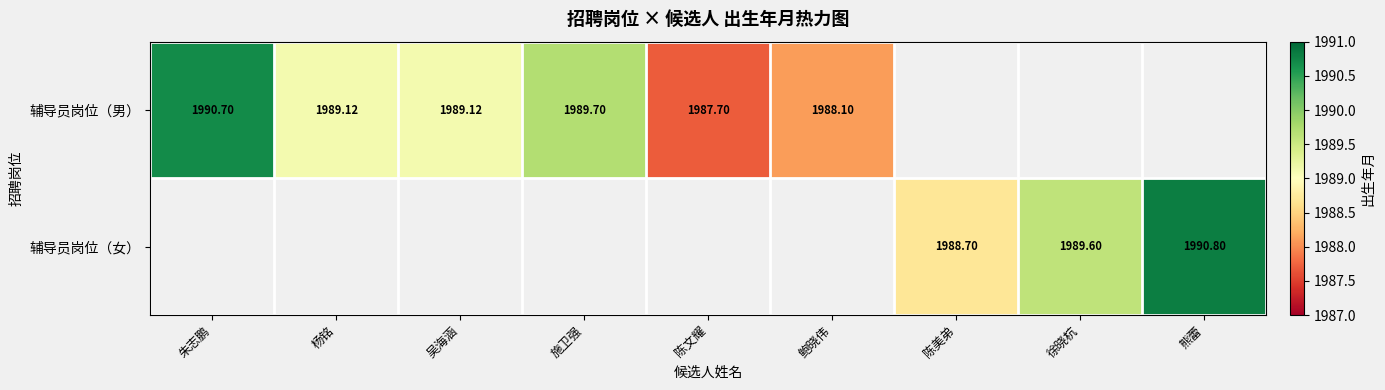

Is the value of 辅导员岗位（男） at 施卫强 greater than the value of 辅导员岗位（女） at 徐晓杭?

Yes